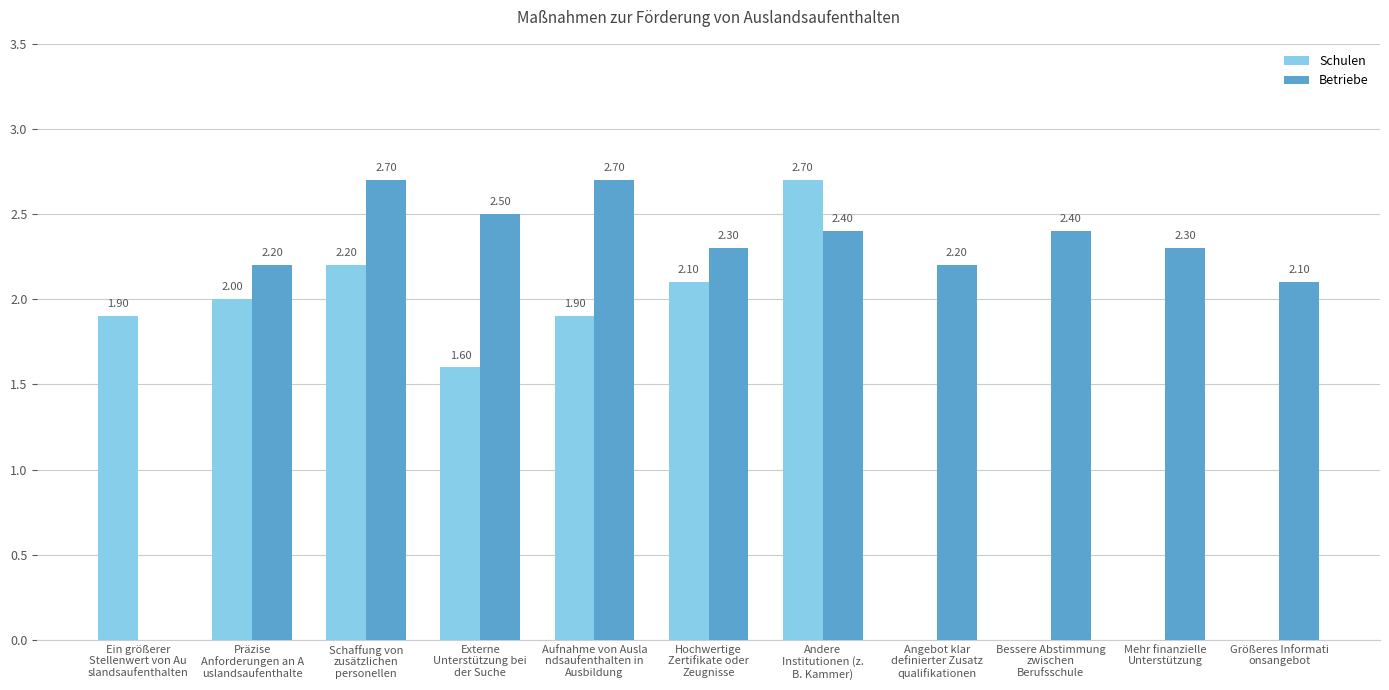

Read the Betriebe value at Hochwertige
Zertifikate oder
Zeugnisse.

2.3